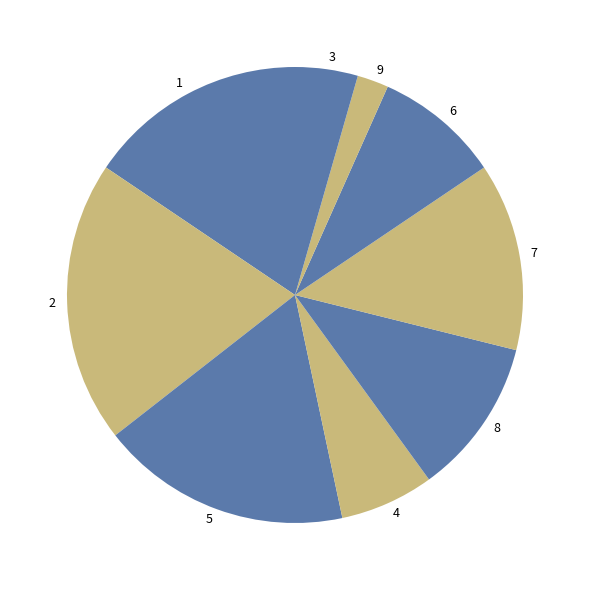

Does any single category account for the majority?

No